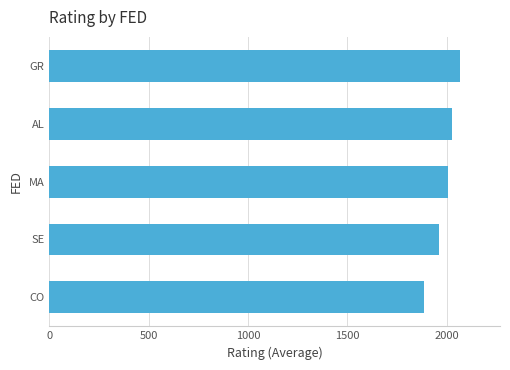

Which has a higher value, GR or MA?

GR